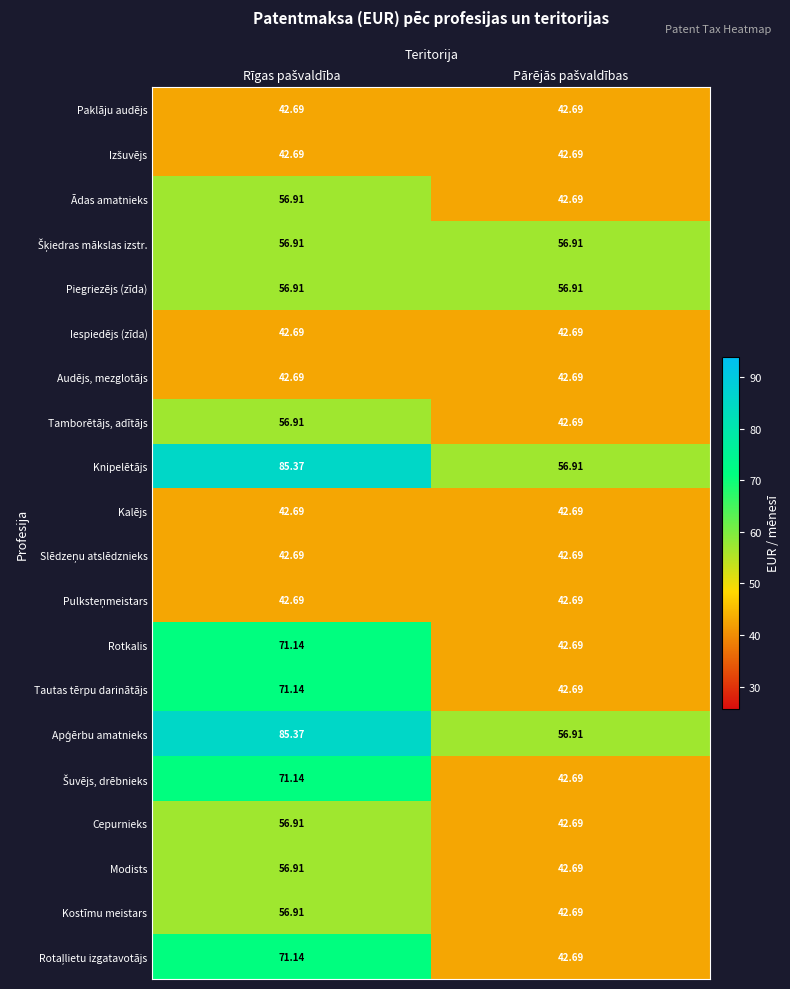

Count the number of data series in this chart.

20